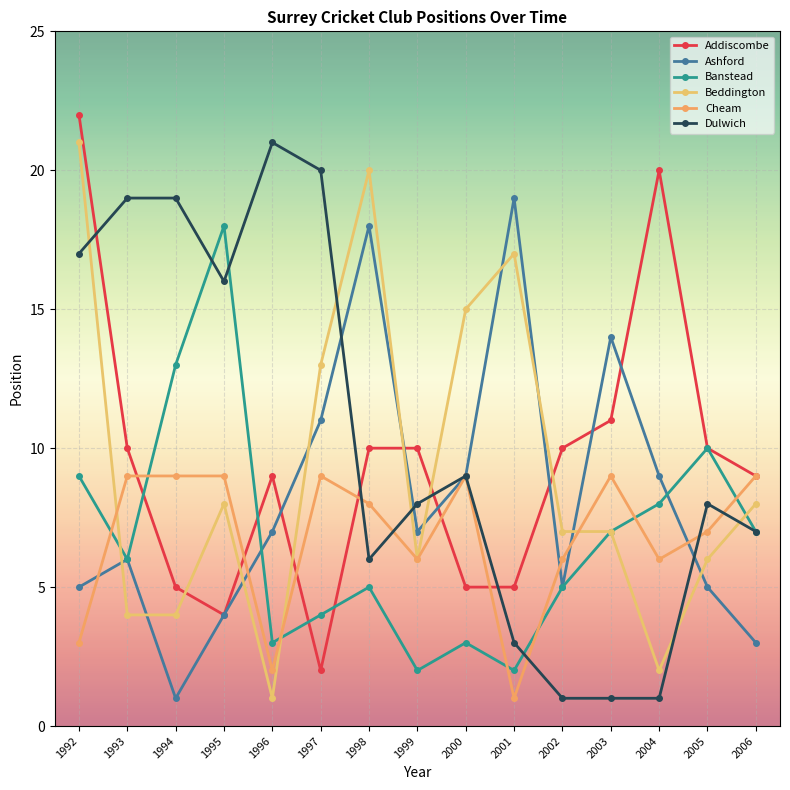

Count the Beddington values in the range 4 to 15.

10